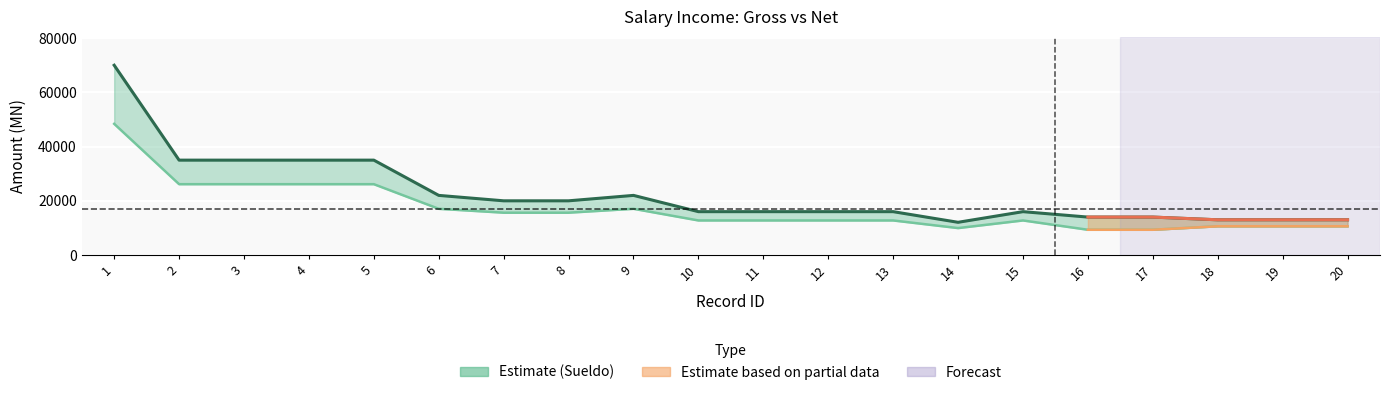

List the series in order of their overall mean, lowest first.

Monto neto, Monto bruto